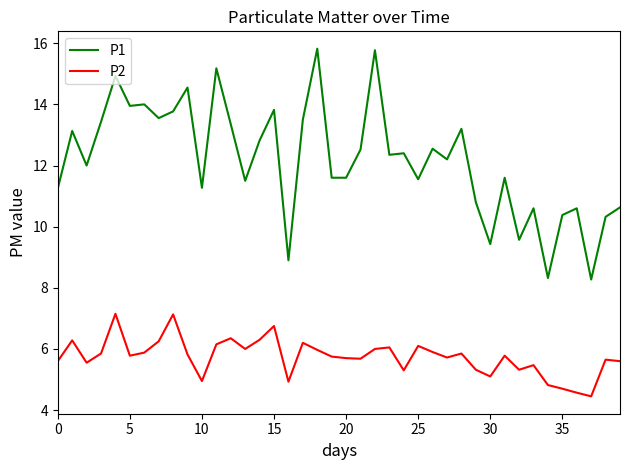

Rank the series by their average value, from lowest to highest.

P2, P1